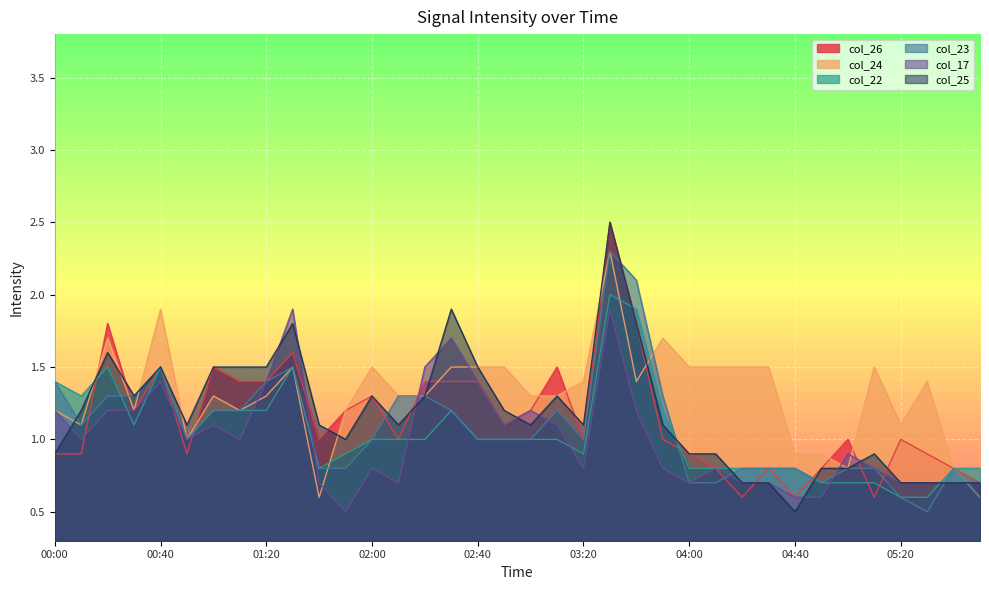

What is the label of the 34th point from the left?

05:30